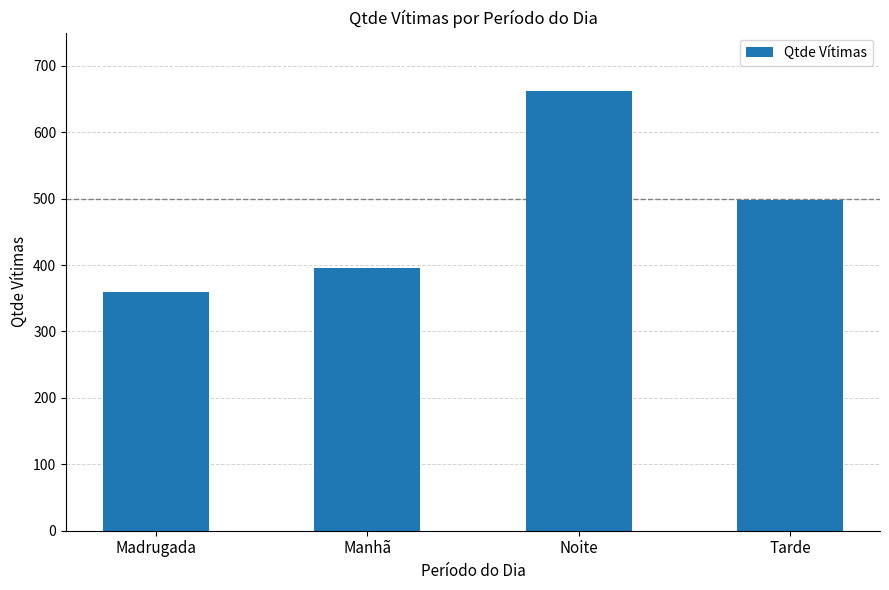

What is the maximum value shown in the chart?

662